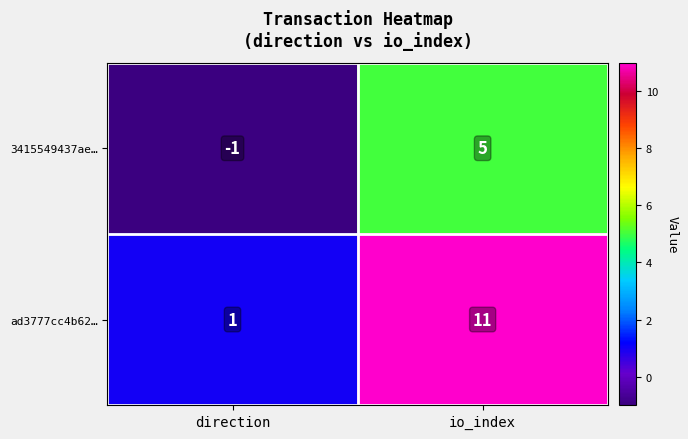

What is the maximum value shown in the chart?

11